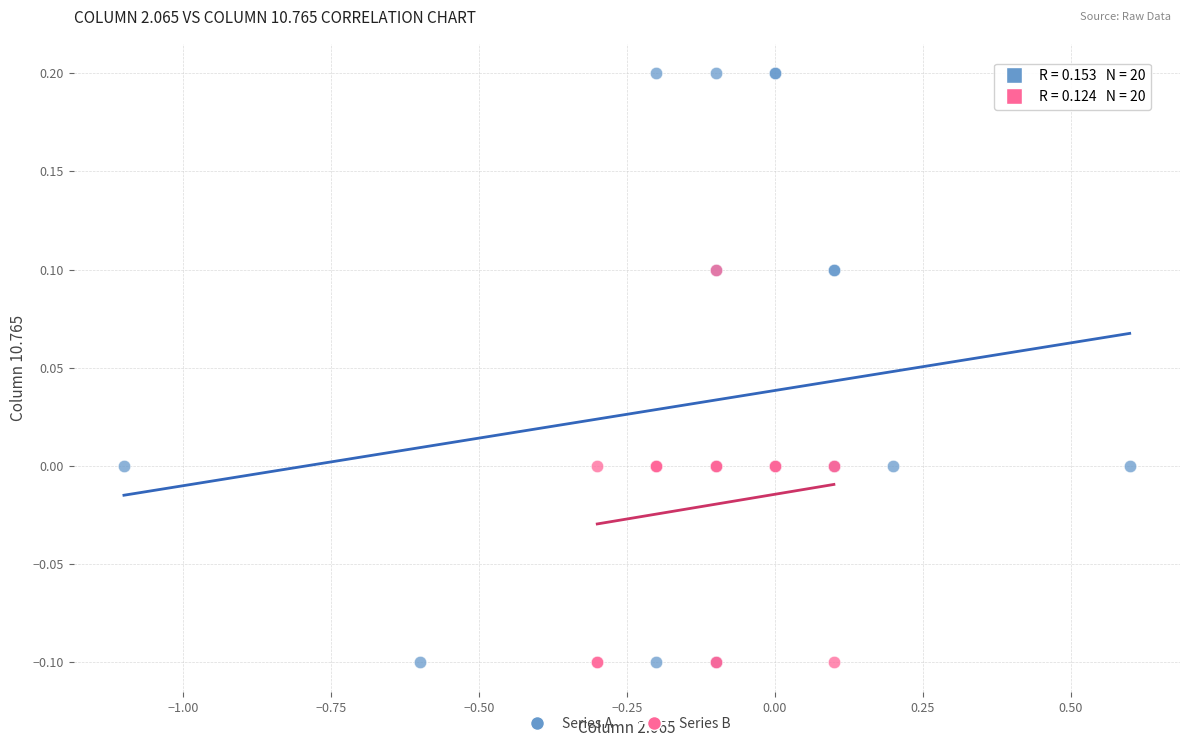

Which series has the largest Y range (max minus min)?

Series A